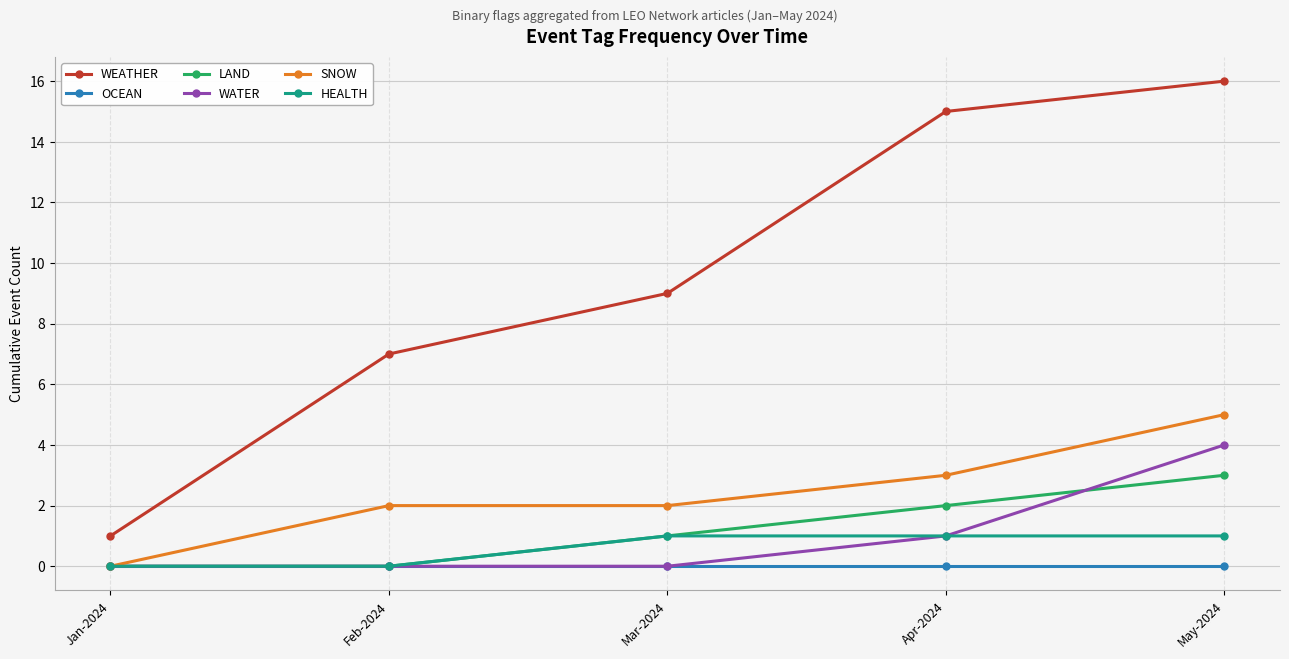

Is it true that SNOW equals 0 at Jan-2024?

True